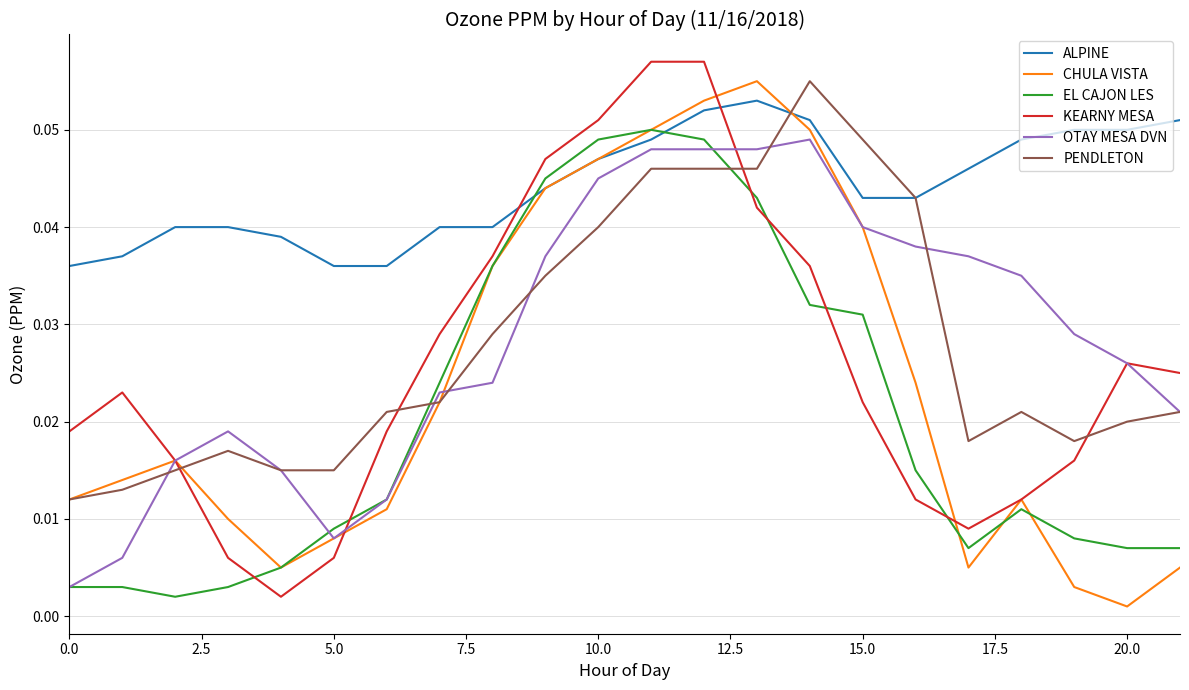

Which series has the largest total across all categories?

ALPINE